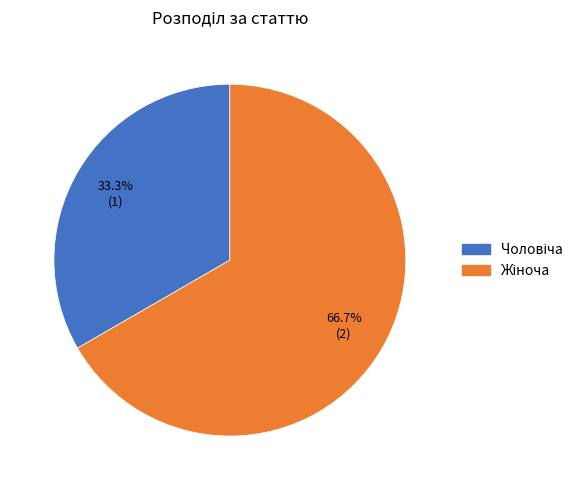

Is there any slice that represents more than half of the pie?

Yes